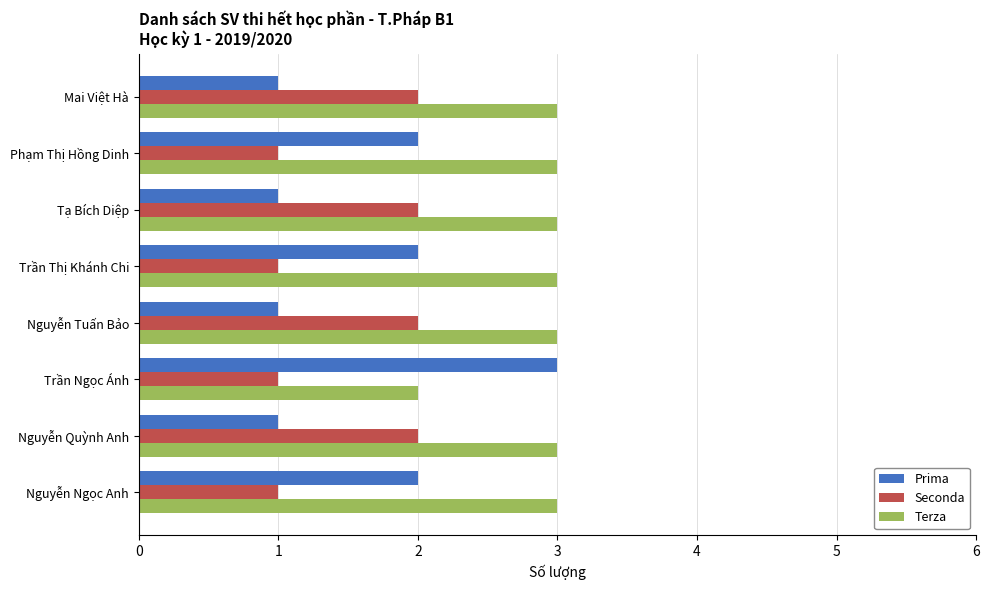

Between Nguyễn Quỳnh Anh and Trần Ngọc Ánh, which series saw the biggest shift?

Prima